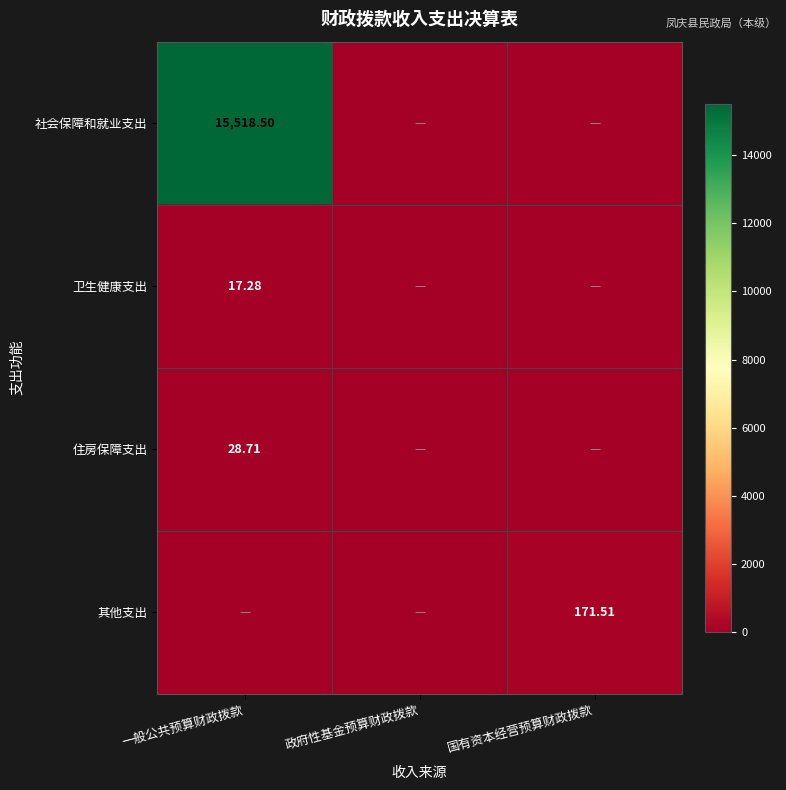

At how many categories does at least one series exceed 164?

2